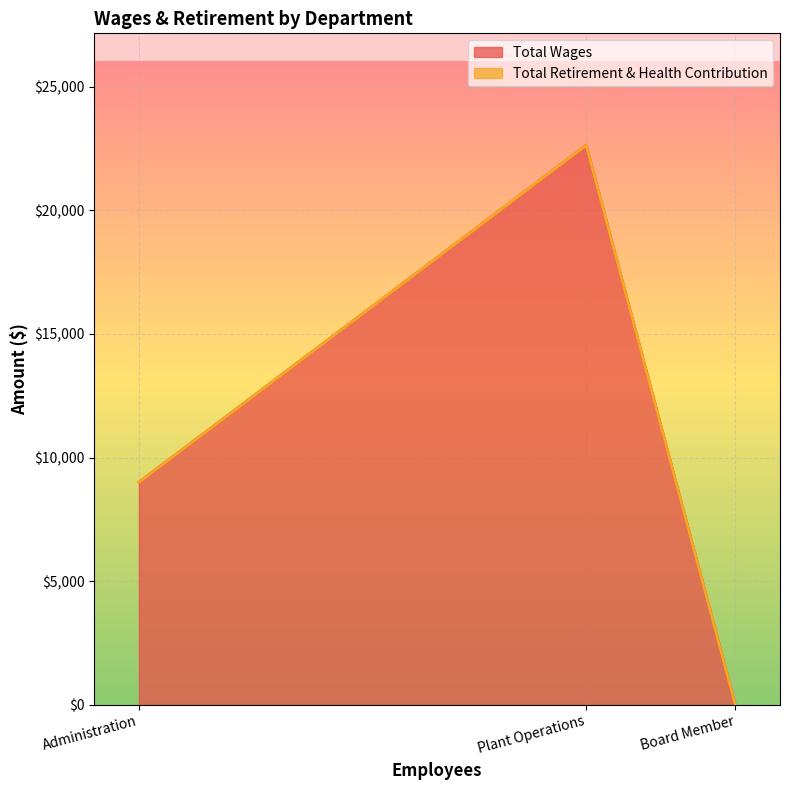

At which label is Total Wages closest to 11315?

Administration